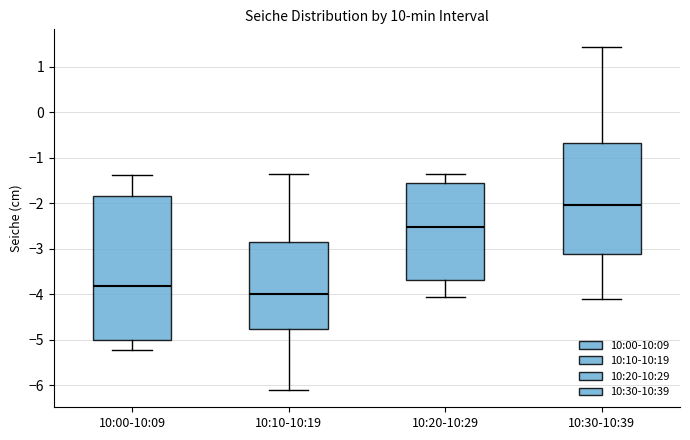

Which box has the lowest median line?

10:10-10:19